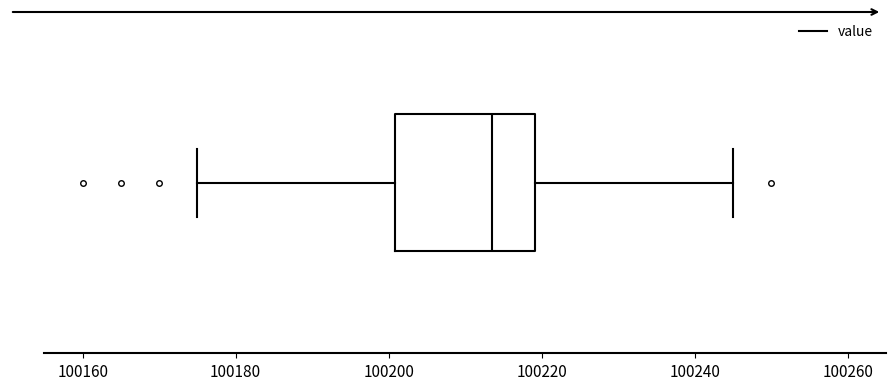

Read this box plot against the x-axis: the position of the median line, the range covered by the box, and the ends of both whiskers. The values are not printed on the chart, so give them approximately, as read against the axis.

median 100214, box 100200 to 100220, whiskers 100176 to 100246